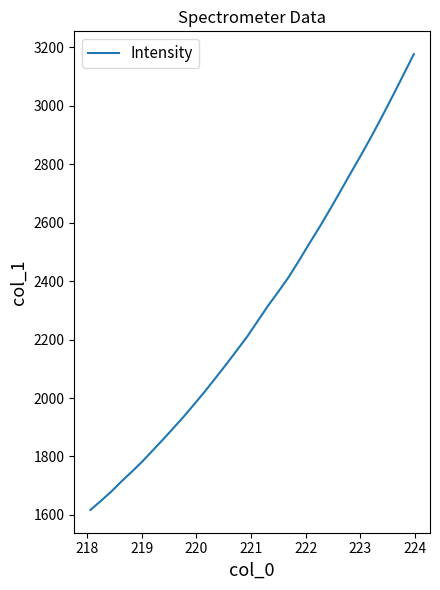

What is the maximum value shown in the chart?

3176.7